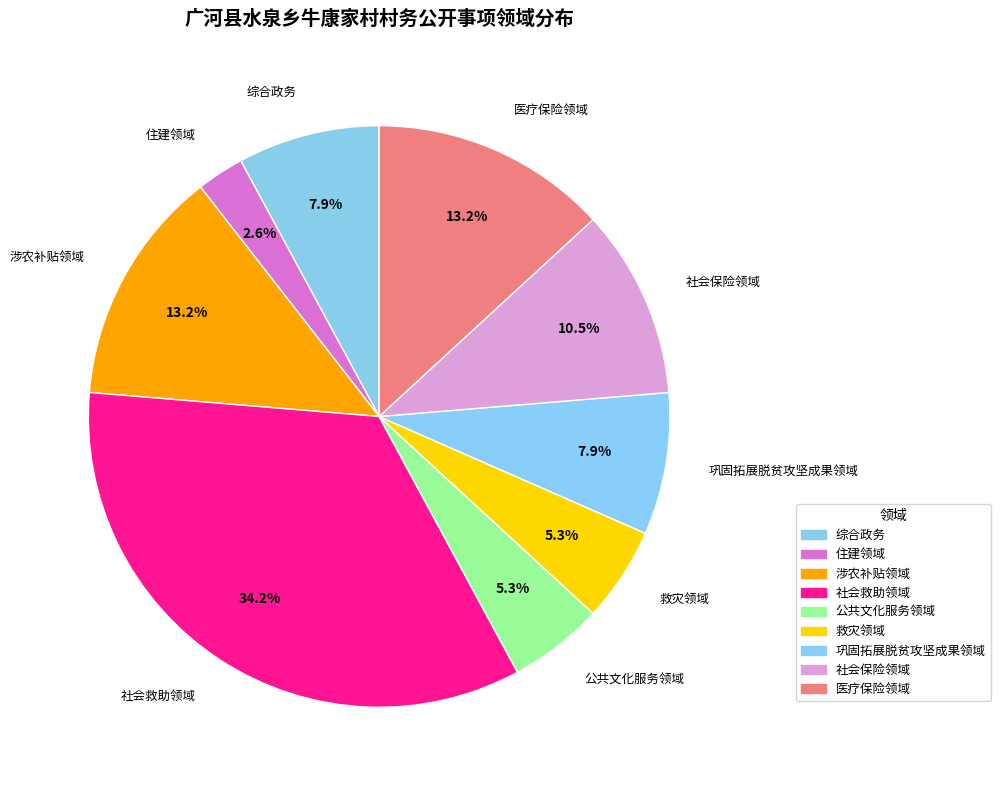

What is the smallest slice in the pie chart?

住建领域